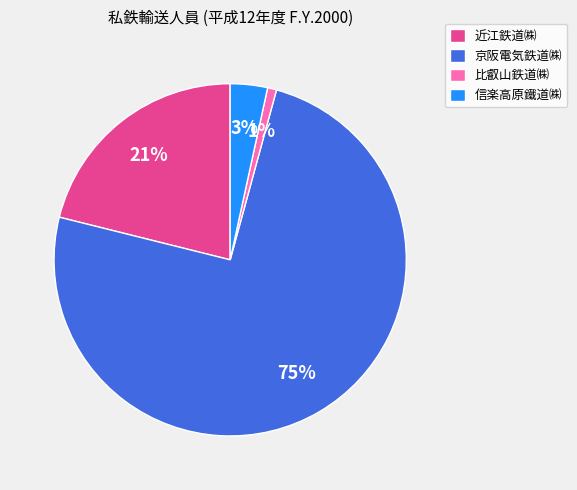

Combined, do 近江鉄道㈱ and 比叡山鉄道㈱ account for over 50%?

No